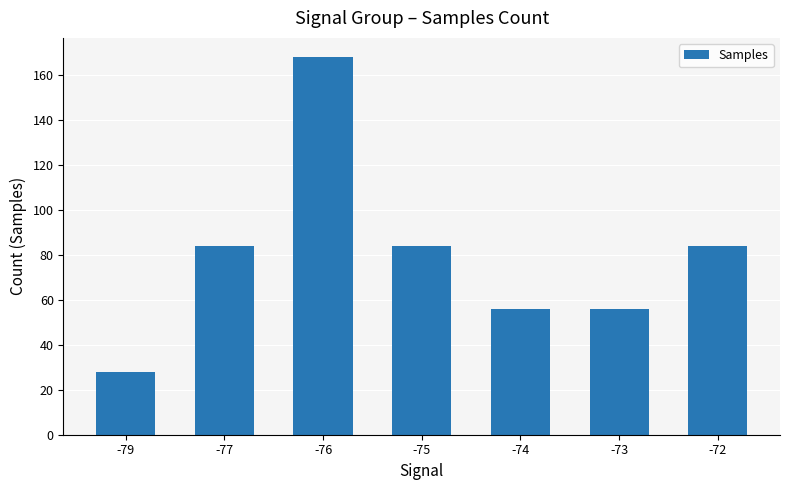

What is the value of the 7th bar from the left?

84